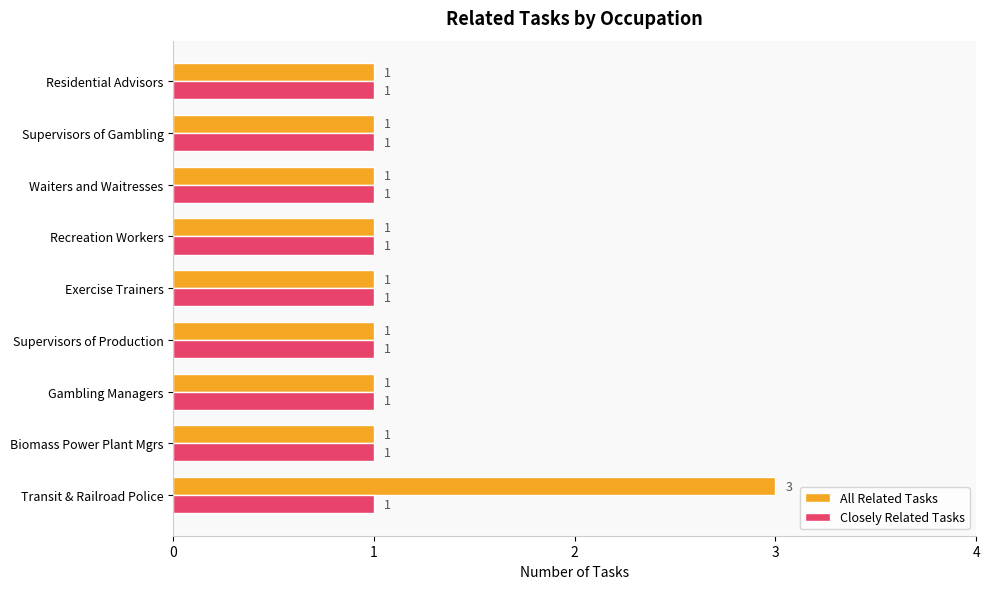

What is the maximum value for Closely Related Tasks?

1